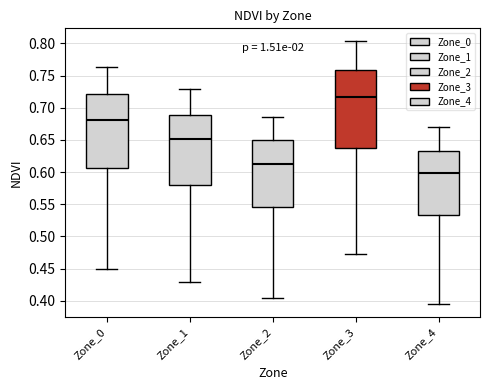

Reading left to right, read every box against the y-axis: the position of its median line, the range the box covers, and the ends of its whiskers. The values are not printed on the chart, so give them approximately, as read against the axis.

Zone_0: median 0.680, box 0.605 to 0.720, whiskers 0.450 to 0.765
Zone_1: median 0.650, box 0.580 to 0.690, whiskers 0.430 to 0.730
Zone_2: median 0.615, box 0.545 to 0.650, whiskers 0.405 to 0.685
Zone_3: median 0.715, box 0.640 to 0.760, whiskers 0.475 to 0.805
Zone_4: median 0.600, box 0.535 to 0.635, whiskers 0.395 to 0.670